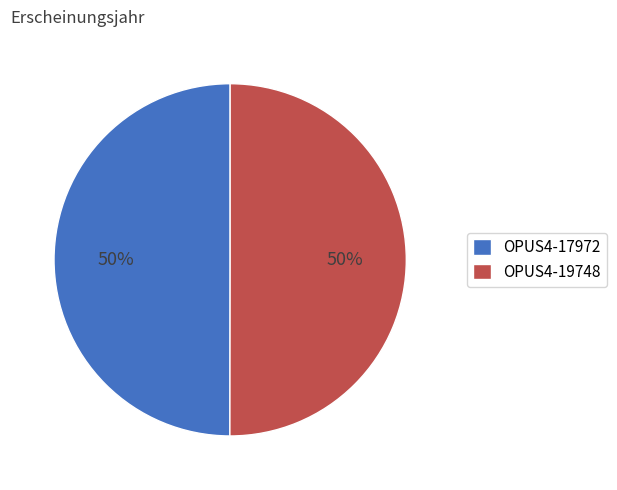

To the nearest percent, what percentage of the pie is OPUS4-19748?

50%